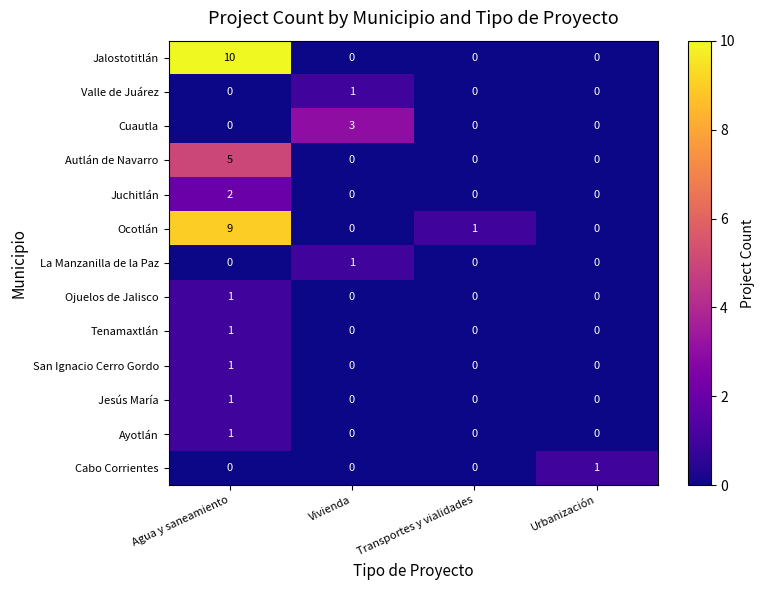

What is the maximum value shown in the chart?

10